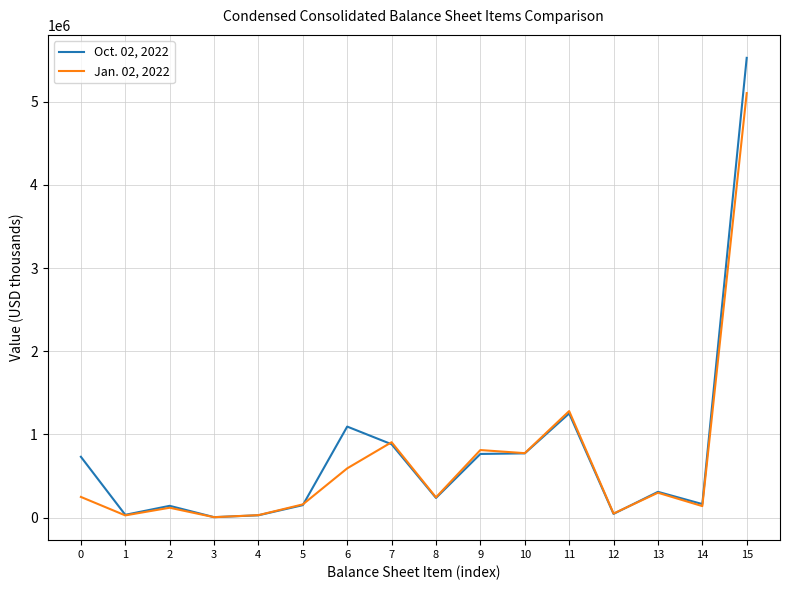

List the series in order of their overall mean, lowest first.

Jan. 02, 2022, Oct. 02, 2022